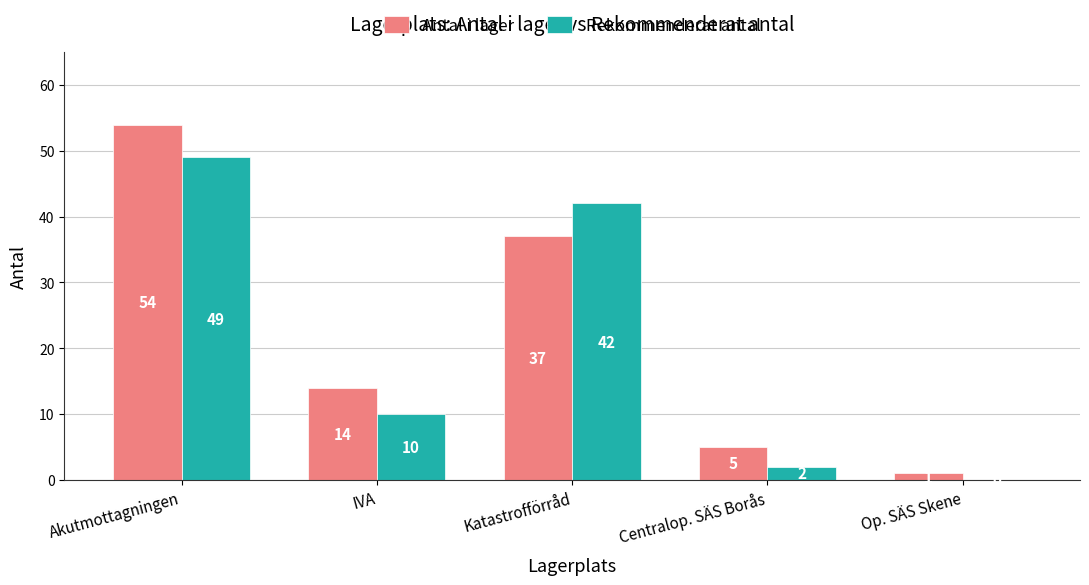

What is the maximum value for Antal i lager?

54